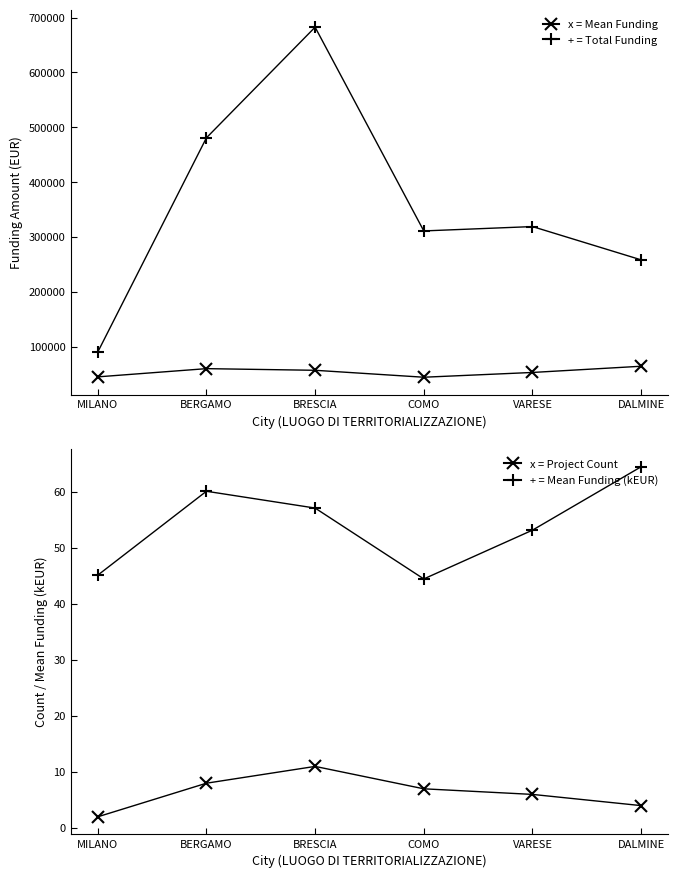

True or false: Project Count has more than 1 interior local peaks.

False